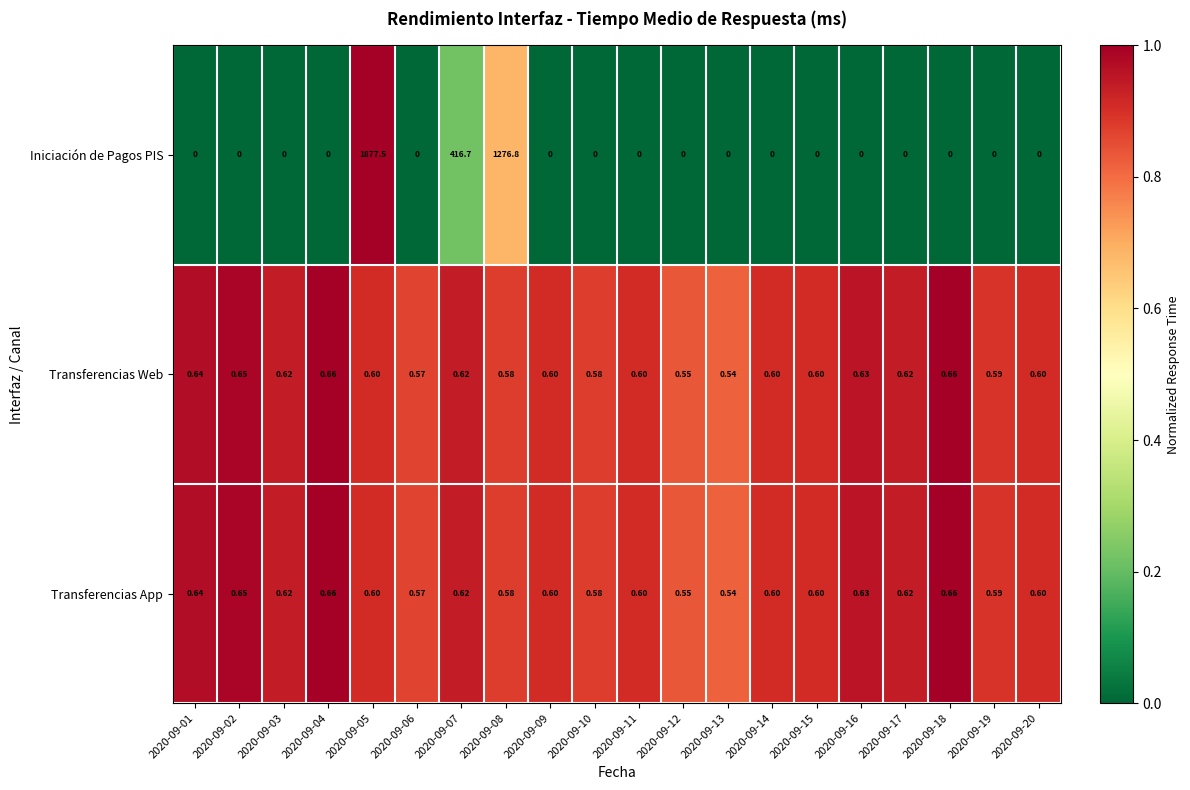

Which series has the largest range (max minus min)?

Iniciación de Pagos PIS